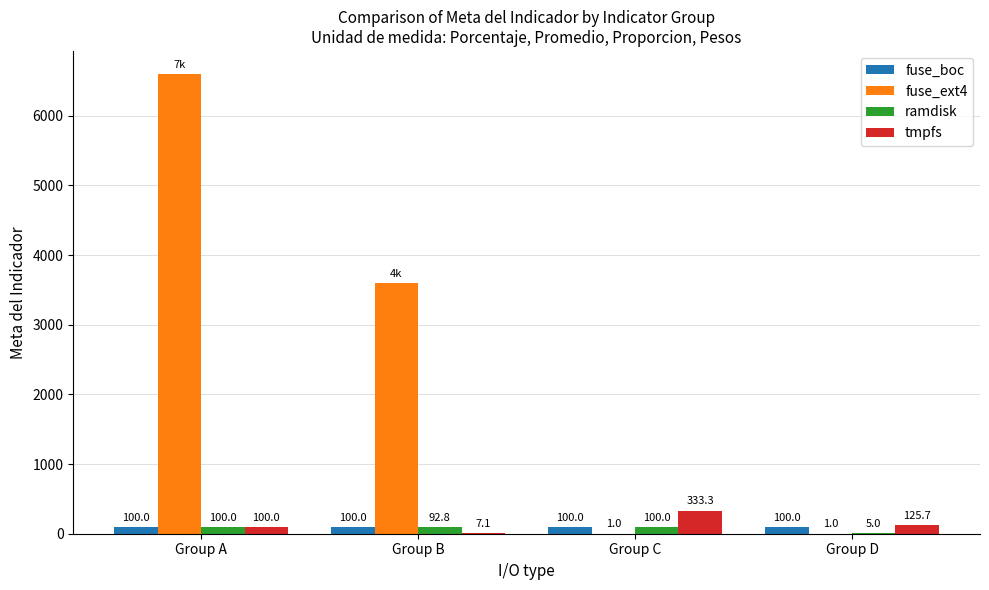

Which series changed the most between Group B and Group D?

fuse_ext4